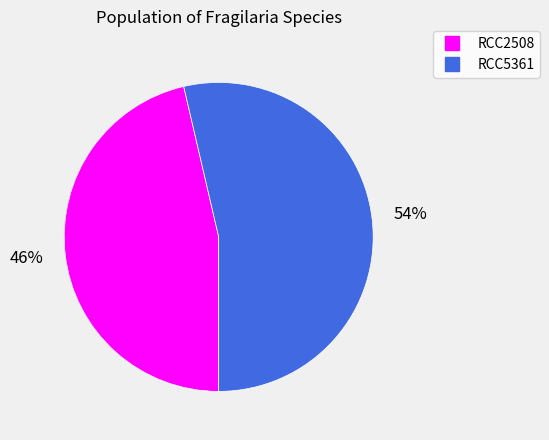

True or false: RCC5361 accounts for 63% of the total.

False